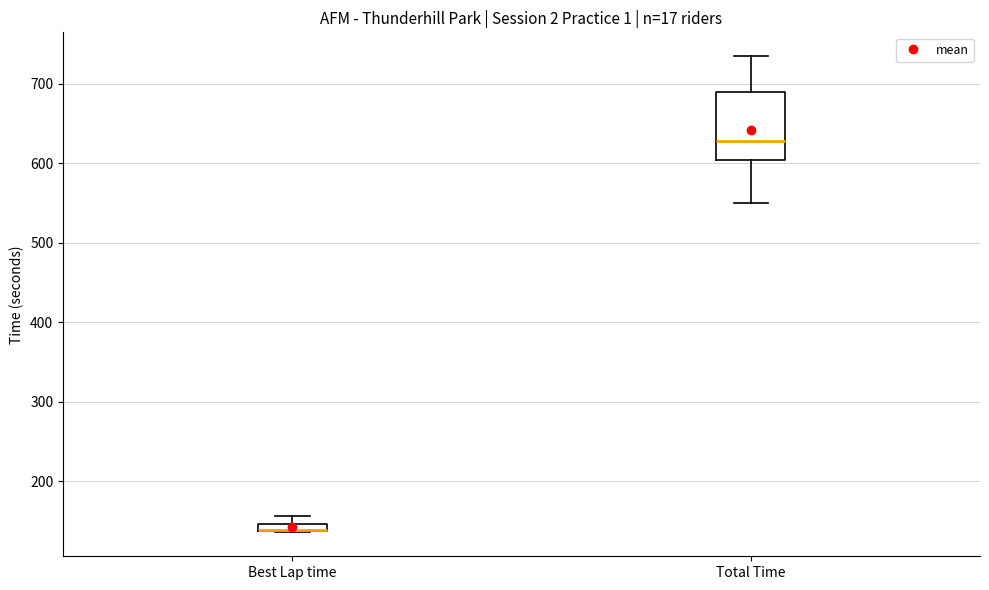

Which box is the tallest, from its lower edge to its upper edge?

Total Time